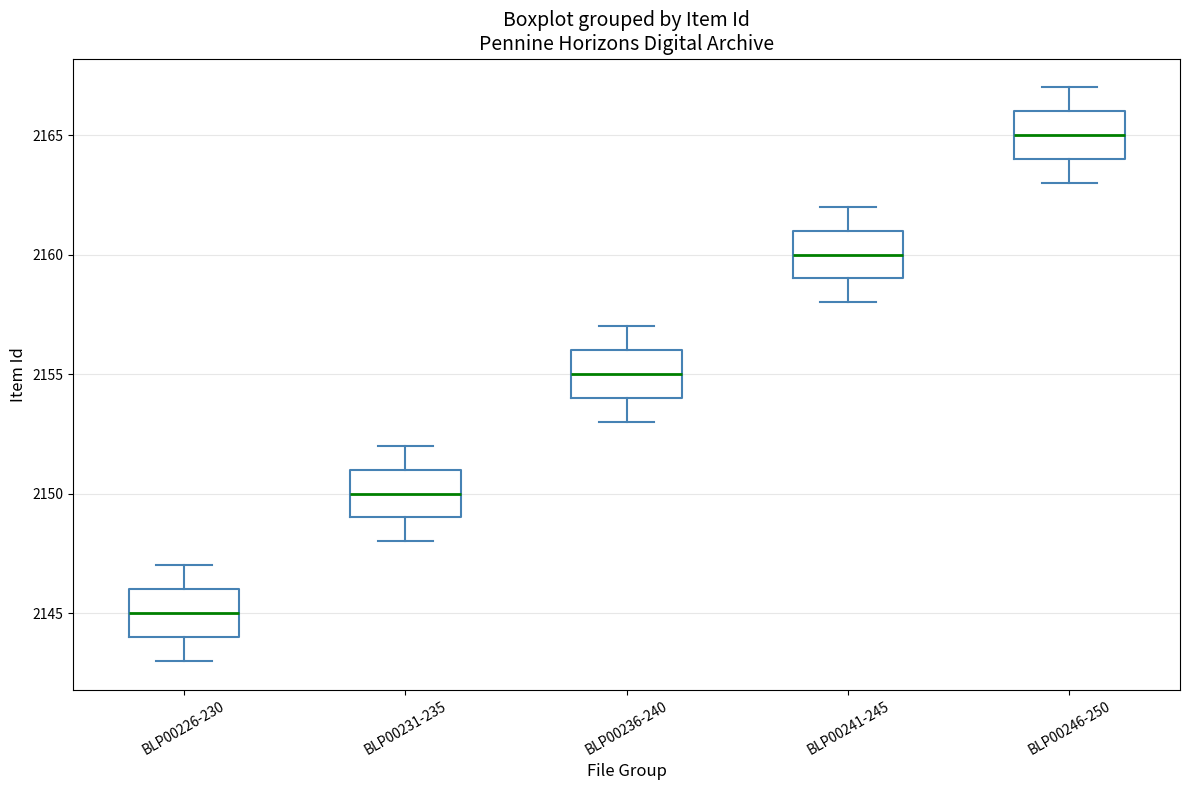

Which box has the lowest median line?

BLP00226-230